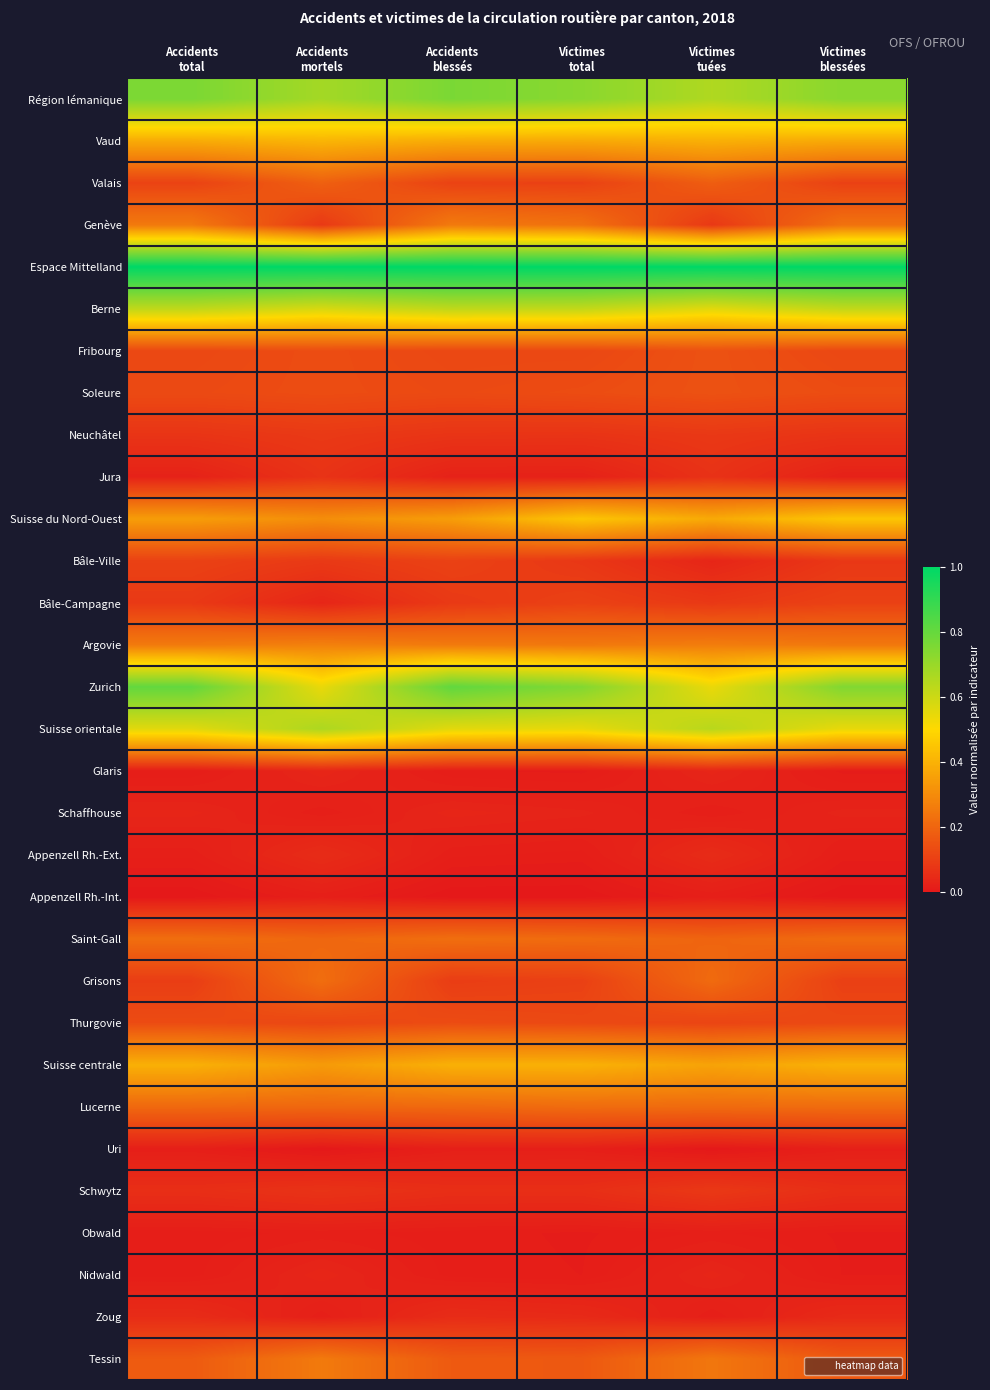

Reading right to left, what are all the values shown in this chart?

Région lémanique: Victimes
blessées=0.7	Victimes
tuées=0.7	Victimes
total=0.7	Accidents
blessés=0.8	Accidents
mortels=0.7	Accidents
total=0.8
Vaud: Victimes
blessées=0.4	Victimes
tuées=0.4	Victimes
total=0.4	Accidents
blessés=0.4	Accidents
mortels=0.4	Accidents
total=0.4
Valais: Victimes
blessées=0.1	Victimes
tuées=0.2	Victimes
total=0.1	Accidents
blessés=0.1	Accidents
mortels=0.2	Accidents
total=0.1
Genève: Victimes
blessées=0.2	Victimes
tuées=0.1	Victimes
total=0.2	Accidents
blessés=0.3	Accidents
mortels=0.1	Accidents
total=0.3
Espace Mittelland: Victimes
blessées=1.0	Victimes
tuées=1.0	Victimes
total=1.0	Accidents
blessés=1.0	Accidents
mortels=1.0	Accidents
total=1.0
Berne: Victimes
blessées=0.6	Victimes
tuées=0.6	Victimes
total=0.6	Accidents
blessés=0.6	Accidents
mortels=0.6	Accidents
total=0.6
Fribourg: Victimes
blessées=0.1	Victimes
tuées=0.1	Victimes
total=0.1	Accidents
blessés=0.1	Accidents
mortels=0.1	Accidents
total=0.1
Soleure: Victimes
blessées=0.1	Victimes
tuées=0.1	Victimes
total=0.1	Accidents
blessés=0.1	Accidents
mortels=0.1	Accidents
total=0.1
Neuchâtel: Victimes
blessées=0.1	Victimes
tuées=0.1	Victimes
total=0.1	Accidents
blessés=0.1	Accidents
mortels=0.1	Accidents
total=0.1
Jura: Victimes
blessées=0.0	Victimes
tuées=0.1	Victimes
total=0.0	Accidents
blessés=0.0	Accidents
mortels=0.1	Accidents
total=0.0
Suisse du Nord-Ouest: Victimes
blessées=0.5	Victimes
tuées=0.4	Victimes
total=0.4	Accidents
blessés=0.3	Accidents
mortels=0.3	Accidents
total=0.3
Bâle-Ville: Victimes
blessées=0.1	Victimes
tuées=0.0	Victimes
total=0.1	Accidents
blessés=0.1	Accidents
mortels=0.1	Accidents
total=0.1
Bâle-Campagne: Victimes
blessées=0.1	Victimes
tuées=0.1	Victimes
total=0.1	Accidents
blessés=0.1	Accidents
mortels=0.0	Accidents
total=0.1
Argovie: Victimes
blessées=0.2	Victimes
tuées=0.3	Victimes
total=0.2	Accidents
blessés=0.3	Accidents
mortels=0.3	Accidents
total=0.3
Zurich: Victimes
blessées=0.7	Victimes
tuées=0.5	Victimes
total=0.7	Accidents
blessés=0.8	Accidents
mortels=0.5	Accidents
total=0.8
Suisse orientale: Victimes
blessées=0.5	Victimes
tuées=0.6	Victimes
total=0.5	Accidents
blessés=0.6	Accidents
mortels=0.7	Accidents
total=0.6
Glaris: Victimes
blessées=0.0	Victimes
tuées=0.0	Victimes
total=0.0	Accidents
blessés=0.0	Accidents
mortels=0.0	Accidents
total=0.0
Schaffhouse: Victimes
blessées=0.0	Victimes
tuées=0.0	Victimes
total=0.0	Accidents
blessés=0.0	Accidents
mortels=0.0	Accidents
total=0.0
Appenzell Rh.-Ext.: Victimes
blessées=0.0	Victimes
tuées=0.0	Victimes
total=0.0	Accidents
blessés=0.0	Accidents
mortels=0.1	Accidents
total=0.0
Appenzell Rh.-Int.: Victimes
blessées=0.0	Victimes
tuées=0.0	Victimes
total=0.0	Accidents
blessés=0.0	Accidents
mortels=0.0	Accidents
total=0.0
Saint-Gall: Victimes
blessées=0.2	Victimes
tuées=0.2	Victimes
total=0.2	Accidents
blessés=0.2	Accidents
mortels=0.2	Accidents
total=0.2
Grisons: Victimes
blessées=0.1	Victimes
tuées=0.2	Victimes
total=0.1	Accidents
blessés=0.1	Accidents
mortels=0.2	Accidents
total=0.1
Thurgovie: Victimes
blessées=0.1	Victimes
tuées=0.1	Victimes
total=0.1	Accidents
blessés=0.1	Accidents
mortels=0.1	Accidents
total=0.1
Suisse centrale: Victimes
blessées=0.4	Victimes
tuées=0.4	Victimes
total=0.4	Accidents
blessés=0.4	Accidents
mortels=0.3	Accidents
total=0.4
Lucerne: Victimes
blessées=0.2	Victimes
tuées=0.2	Victimes
total=0.2	Accidents
blessés=0.2	Accidents
mortels=0.2	Accidents
total=0.2
Uri: Victimes
blessées=0.0	Victimes
tuées=0.0	Victimes
total=0.0	Accidents
blessés=0.0	Accidents
mortels=0.0	Accidents
total=0.0
Schwytz: Victimes
blessées=0.1	Victimes
tuées=0.1	Victimes
total=0.1	Accidents
blessés=0.1	Accidents
mortels=0.1	Accidents
total=0.1
Obwald: Victimes
blessées=0.0	Victimes
tuées=0.0	Victimes
total=0.0	Accidents
blessés=0.0	Accidents
mortels=0.0	Accidents
total=0.0
Nidwald: Victimes
blessées=0.0	Victimes
tuées=0.0	Victimes
total=0.0	Accidents
blessés=0.0	Accidents
mortels=0.0	Accidents
total=0.0
Zoug: Victimes
blessées=0.0	Victimes
tuées=0.0	Victimes
total=0.0	Accidents
blessés=0.1	Accidents
mortels=0.0	Accidents
total=0.0
Tessin: Victimes
blessées=0.2	Victimes
tuées=0.2	Victimes
total=0.2	Accidents
blessés=0.2	Accidents
mortels=0.3	Accidents
total=0.2